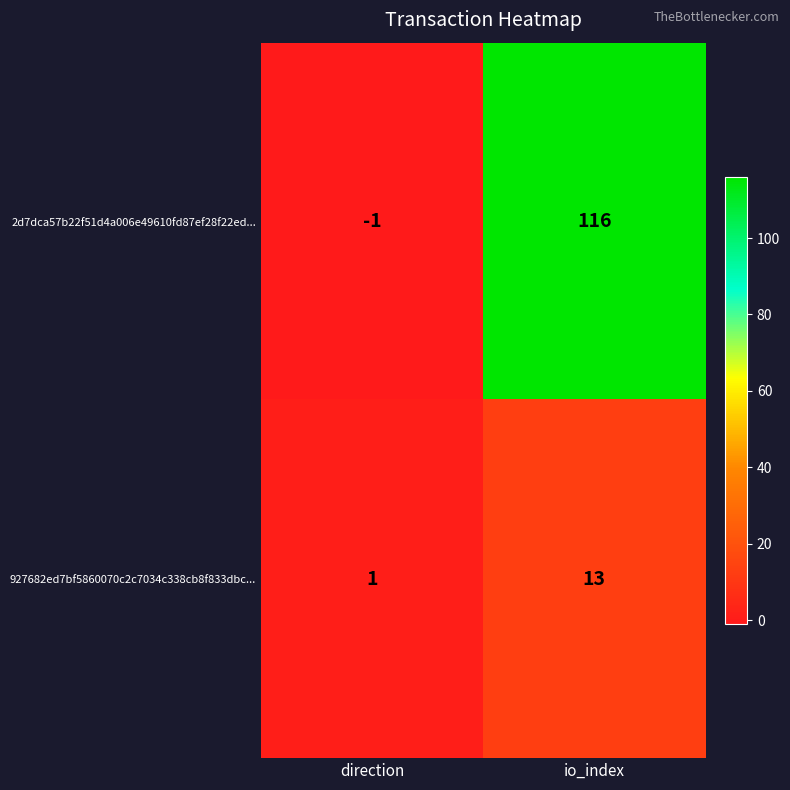

How many distinct data groups are displayed?

2